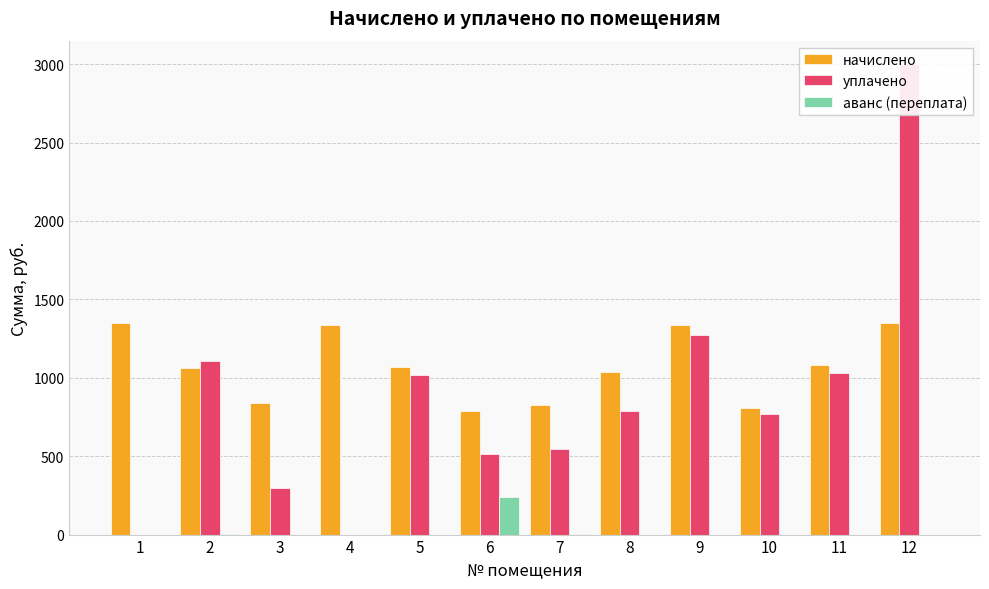

What are all the series names shown in the legend?

начислено, уплачено, аванс (переплата)